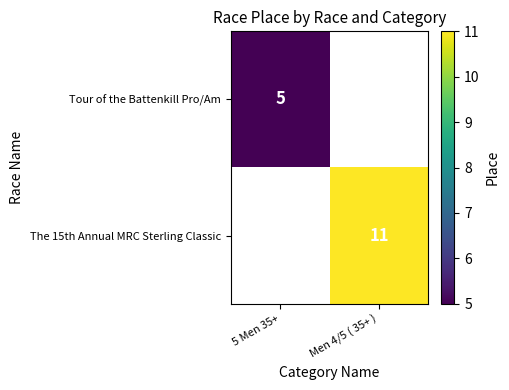

The The 15th Annual MRC Sterling Classic series shows 6 at Men 4/5 ( 35+ ). True or false?

False